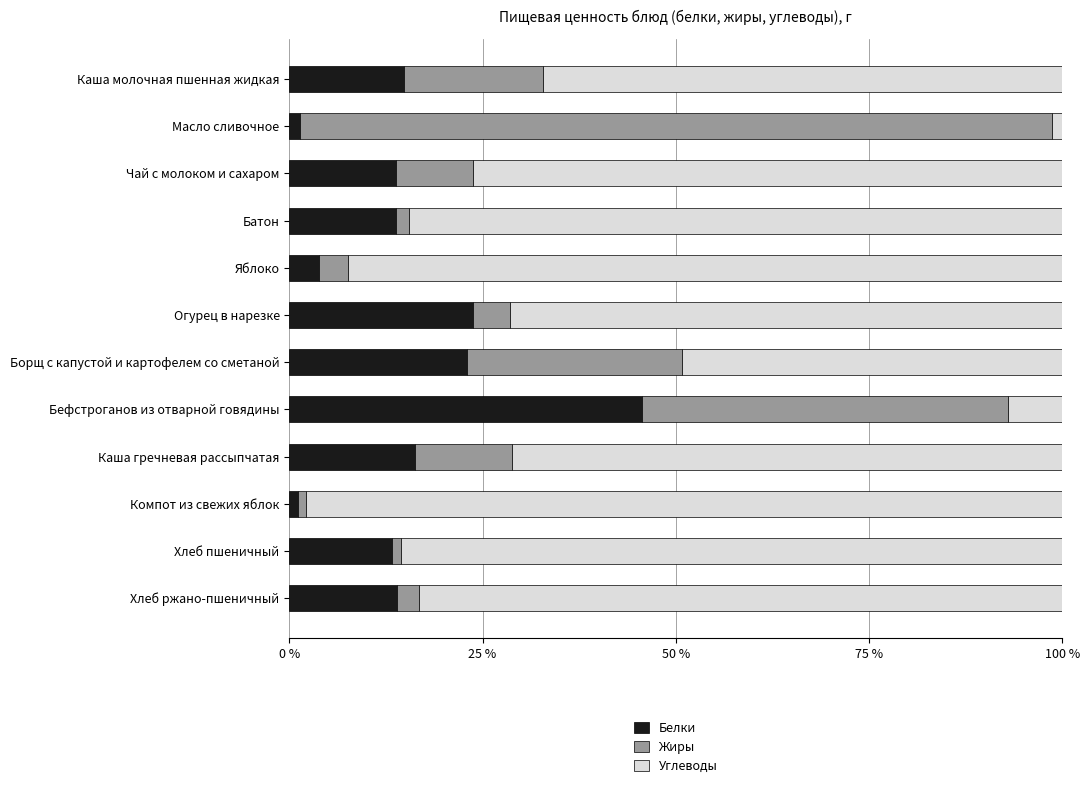

What is the sum of all Белки values?

184.6